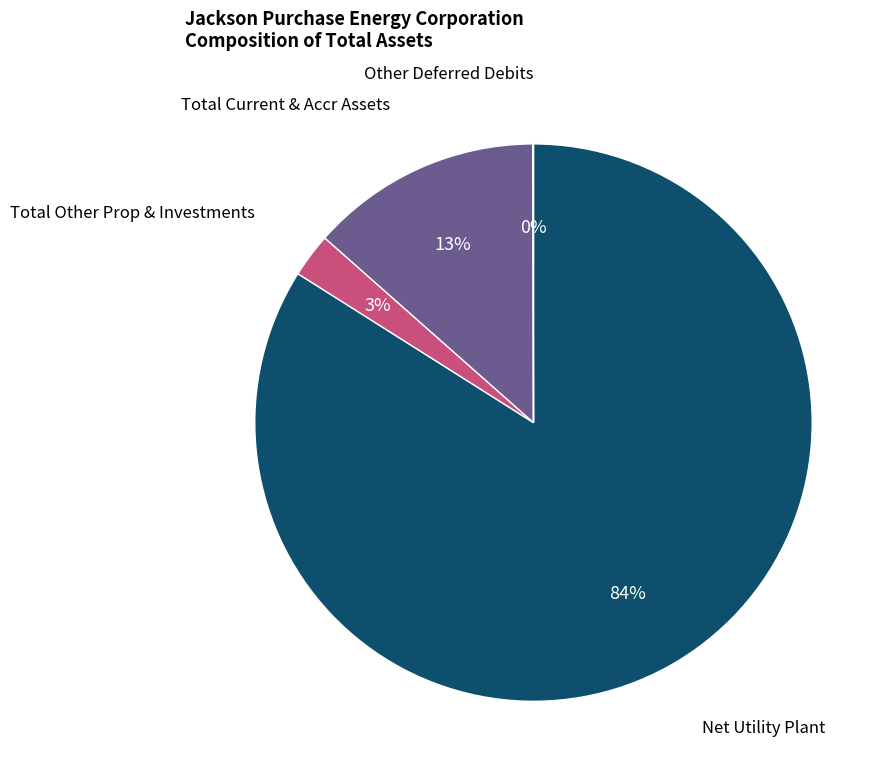

Does any single category account for the majority?

Yes